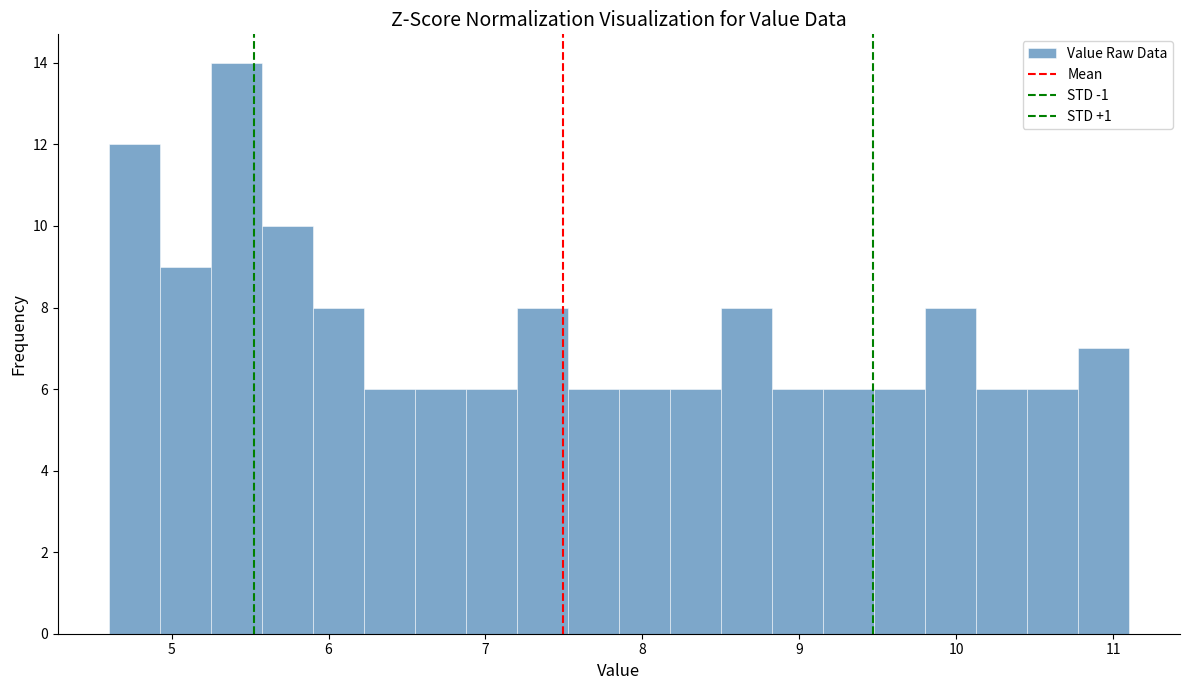

Read against the x-axis, roughly where is the centre of the tallest bar?

5.4